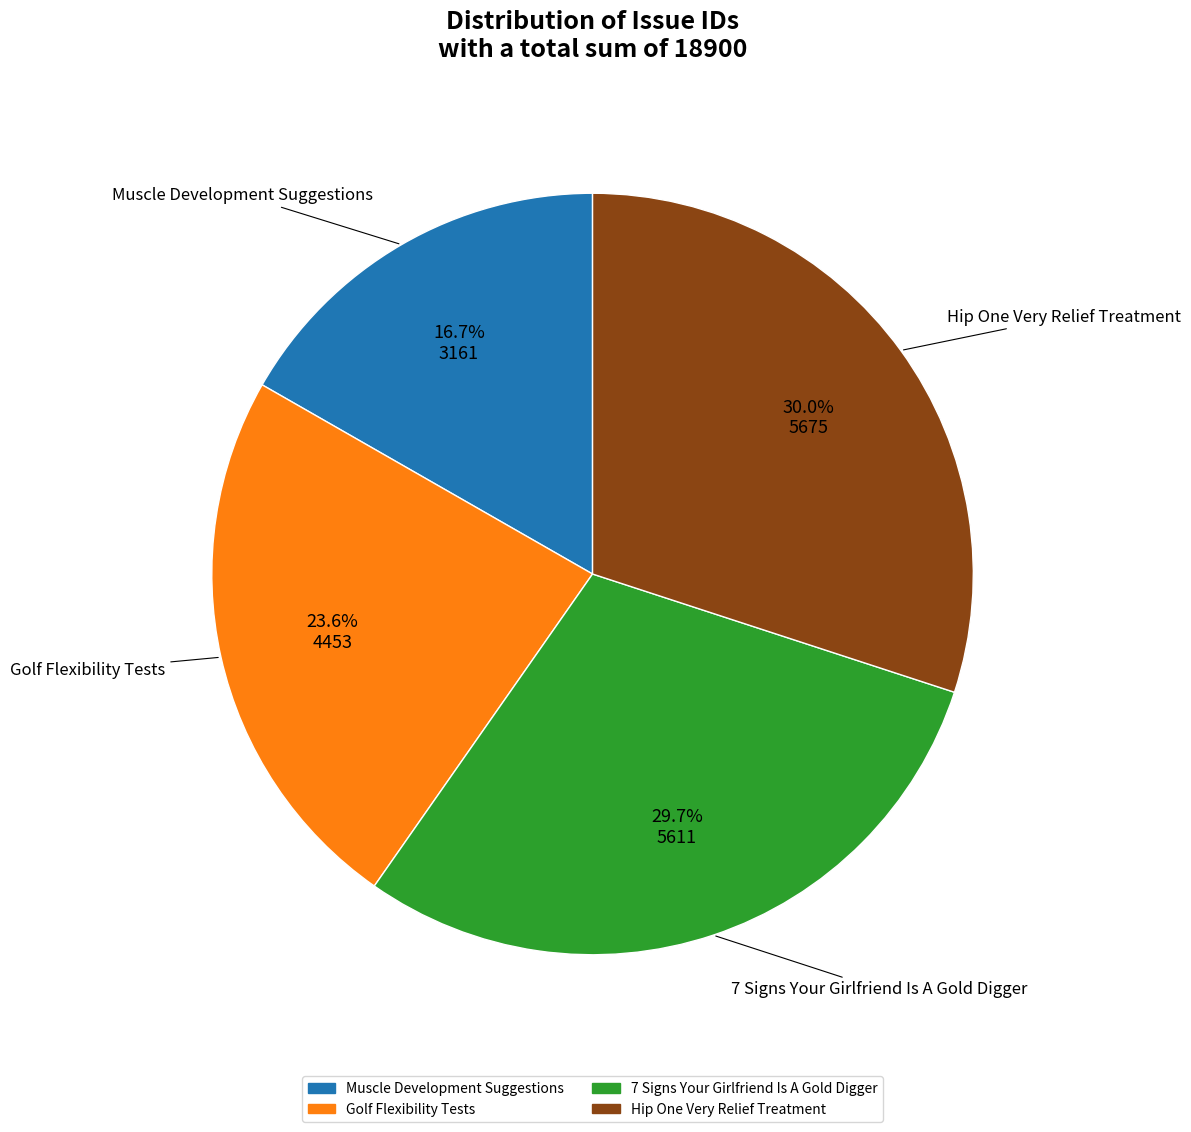

To the nearest percent, what is the average slice percentage?

25%